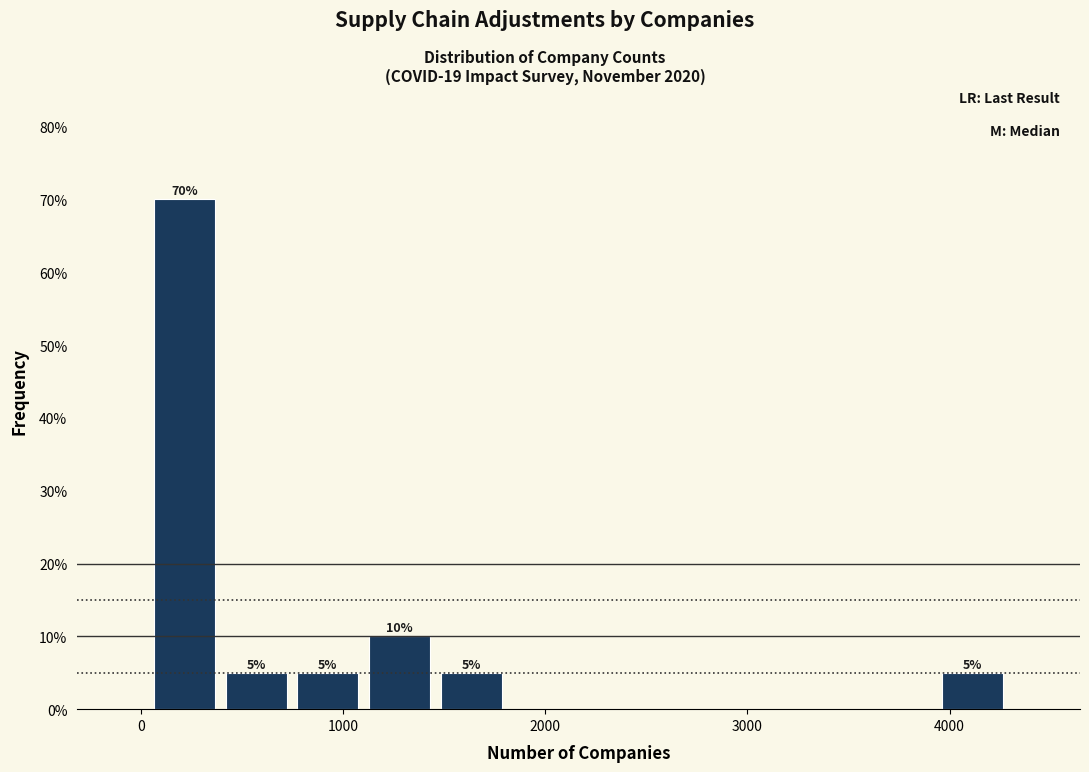

Read against the x-axis, roughly where is the centre of the tallest bar?

200